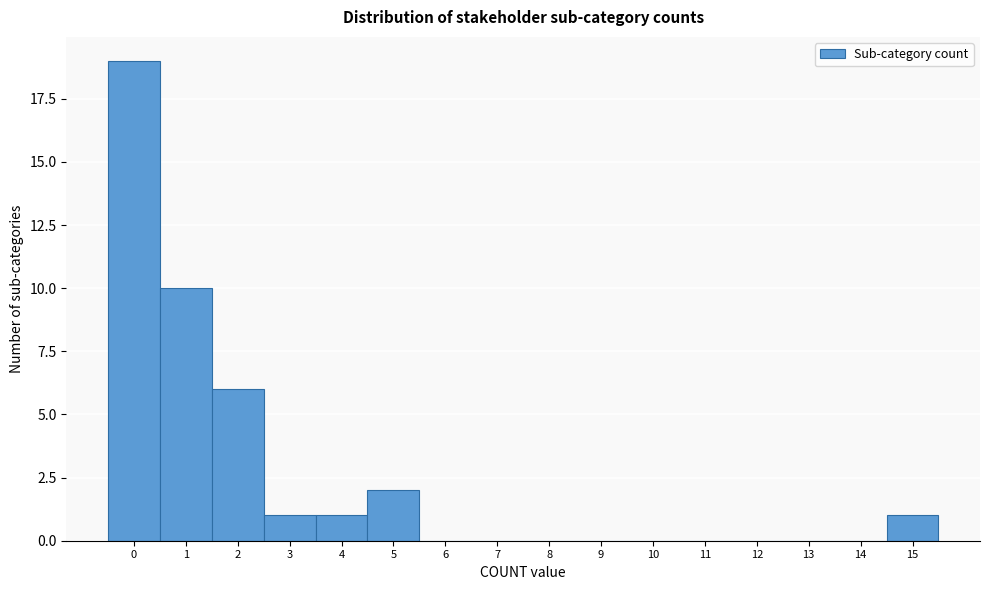

Reading left to right, transcribe this chart: for each bar, give the range it covers on the x-axis and its height. The values are not printed on the chart, so give them approximately, as read against the axis.

-0.5 to 0.5: 19
0.5 to 1.5: 10
1.5 to 2.5: 6
2.5 to 3.5: 1
3.5 to 4.5: 1
4.5 to 5.5: 2
5.5 to 6.5: 0
6.5 to 7.5: 0
7.5 to 8.5: 0
8.5 to 9.5: 0
9.5 to 10.5: 0
10.5 to 11.5: 0
11.5 to 12.5: 0
12.5 to 13.5: 0
13.5 to 14.5: 0
14.5 to 15.5: 1